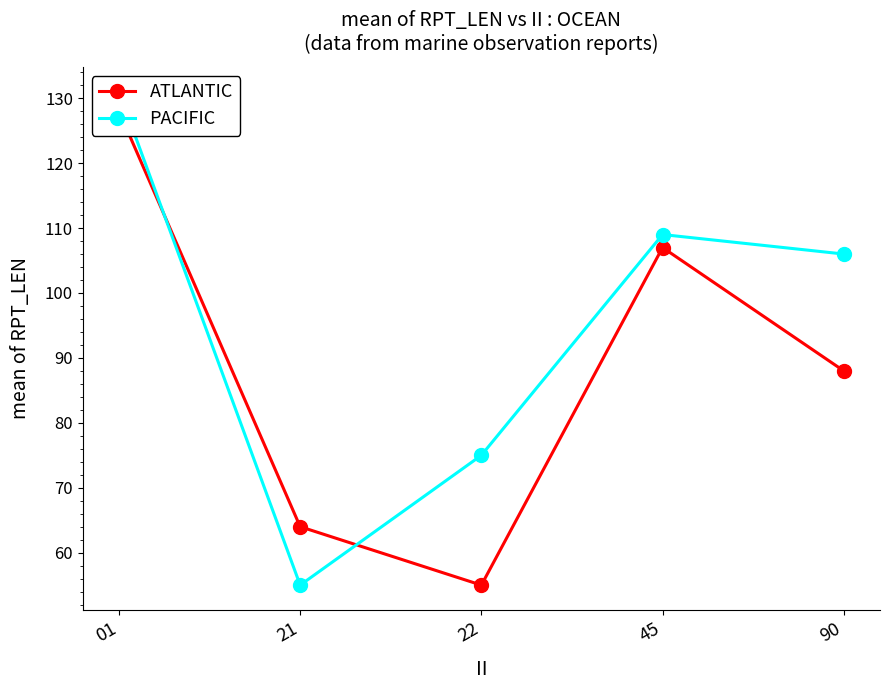

Rank the series at 01 from lowest to highest value.

ATLANTIC, PACIFIC